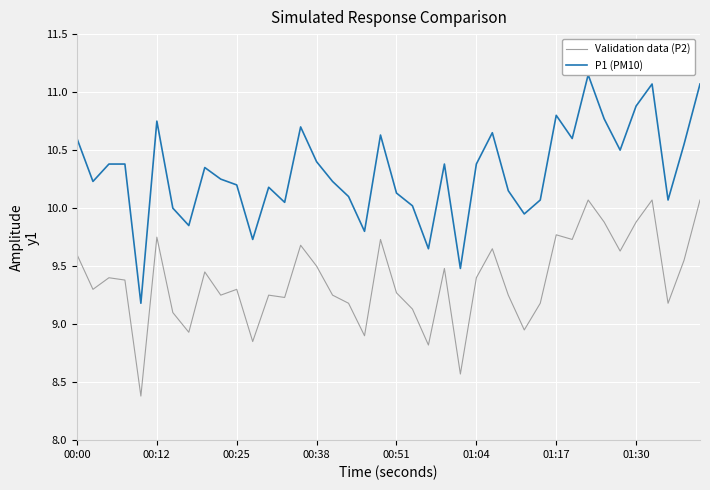

What is the sum of all Validation data (P2) values?

374.9